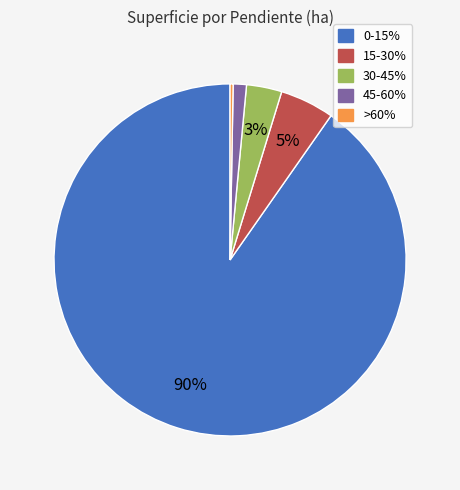

What is the largest slice in the pie chart?

0-15%